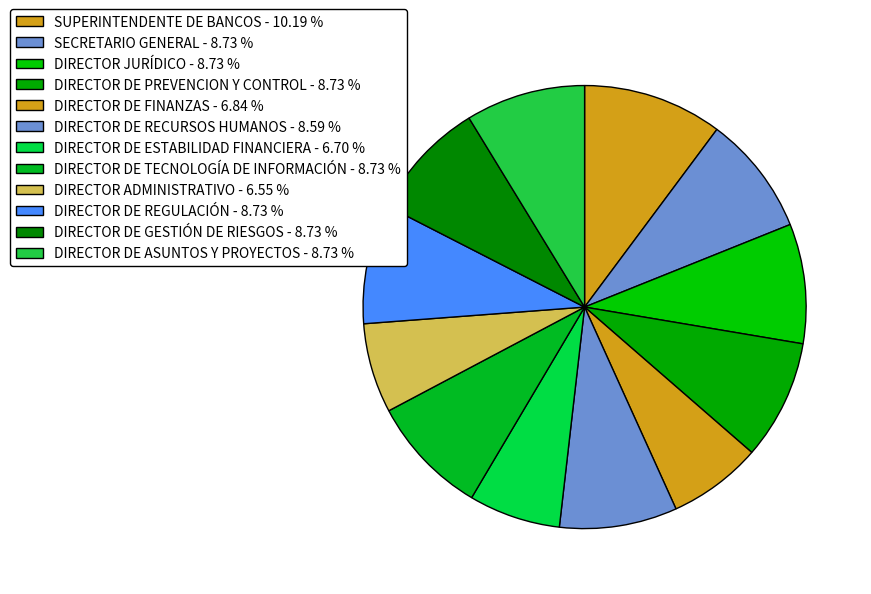

True or false: SECRETARIO GENERAL accounts for 1% of the total.

False